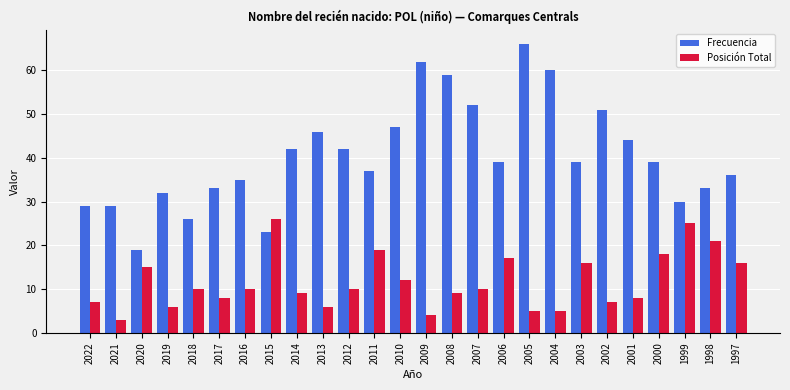

The Frecuencia series shows 36 at 1997. True or false?

True